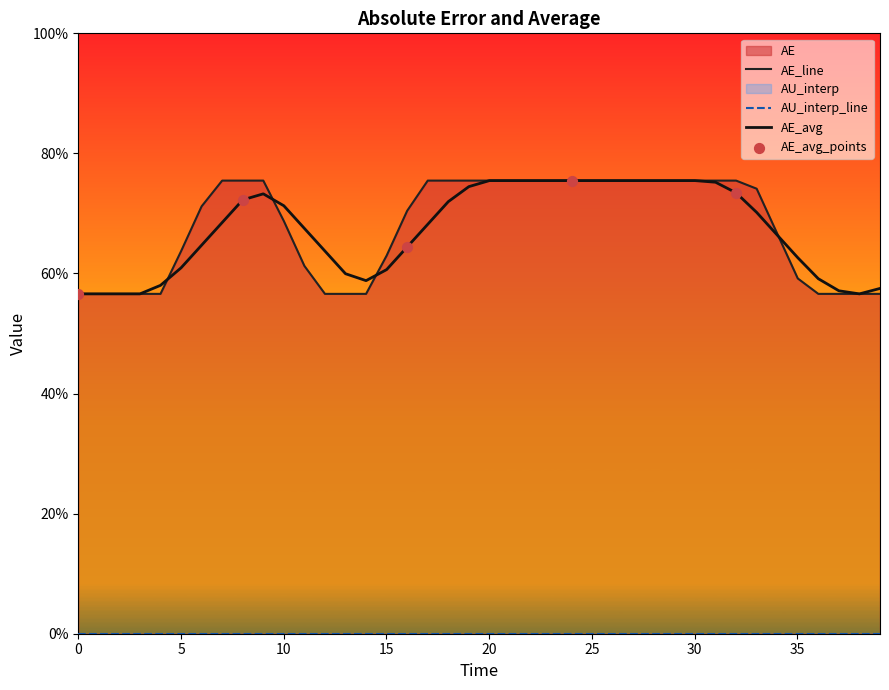

What is the minimum value for AE_avg?

56.6